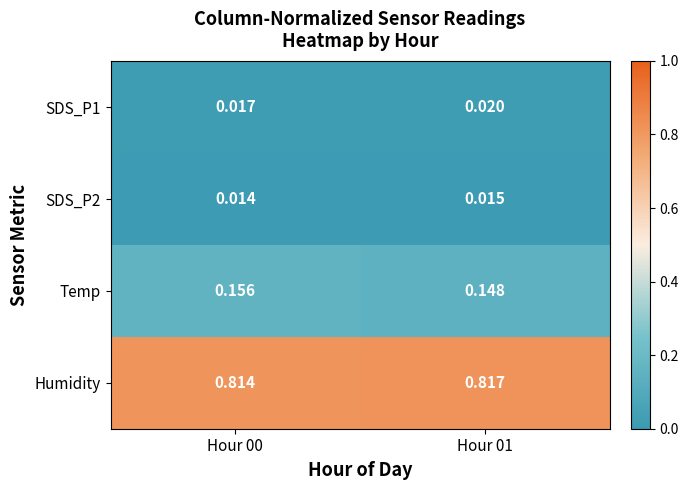

Which series has the largest range (max minus min)?

Temp